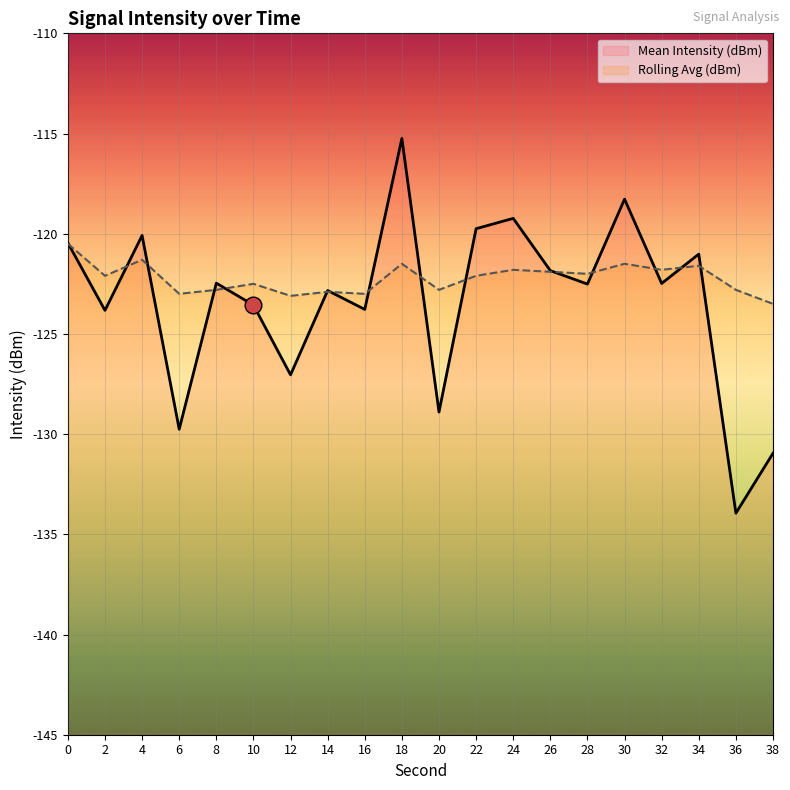

Where is the first local minimum for Rolling Avg (dBm)?

2